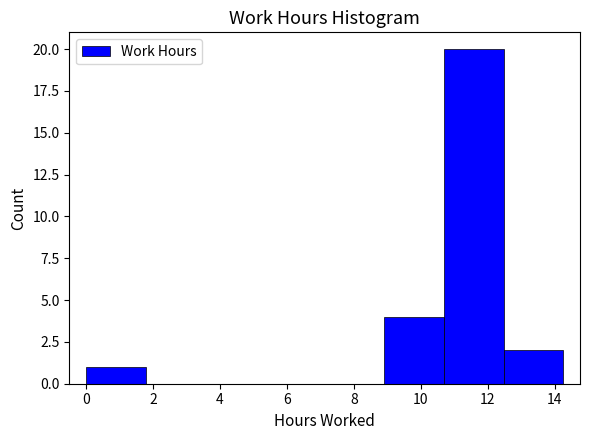

Reading left to right, list every bar in this chart as the range it spans on the x-axis followed by its height. Neither the bar edges nor the heights are printed on the chart, so give them approximately, as read against the axes.

0.0 to 1.8: 1
1.8 to 3.6: 0
3.6 to 5.4: 0
5.4 to 7.2: 0
7.2 to 9.0: 0
9.0 to 10.6: 4
10.6 to 12.4: 20
12.4 to 14.2: 2